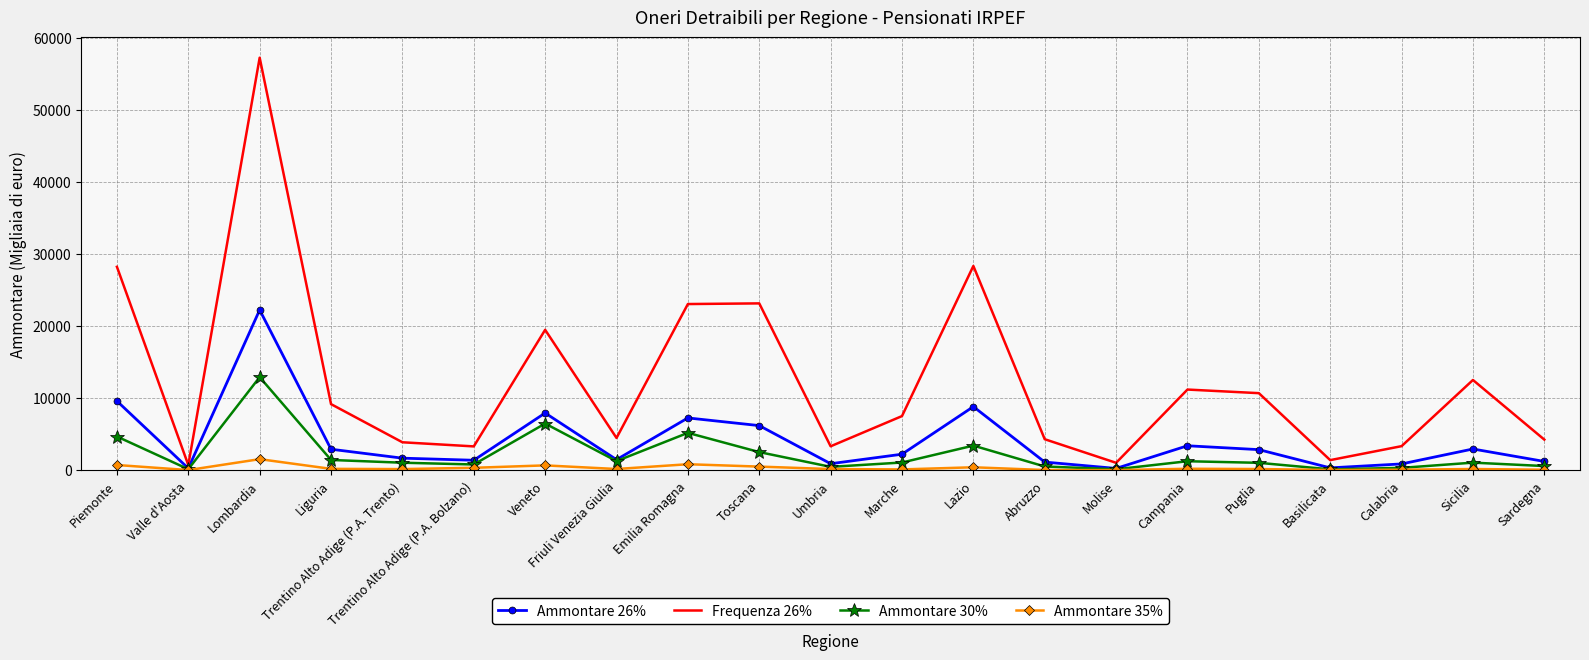

Which category has the highest value in the Ammontare 26% series?

Lombardia